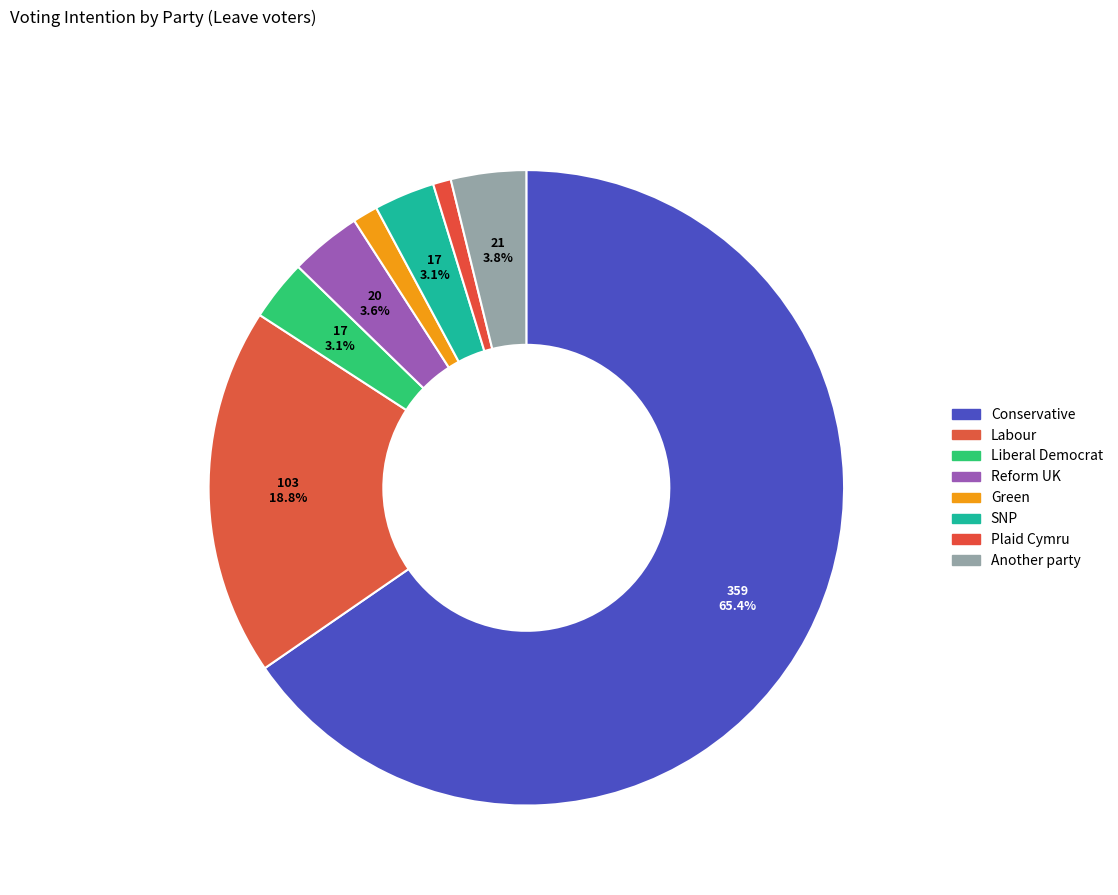

Which category has the smallest portion of the pie?

Plaid Cymru